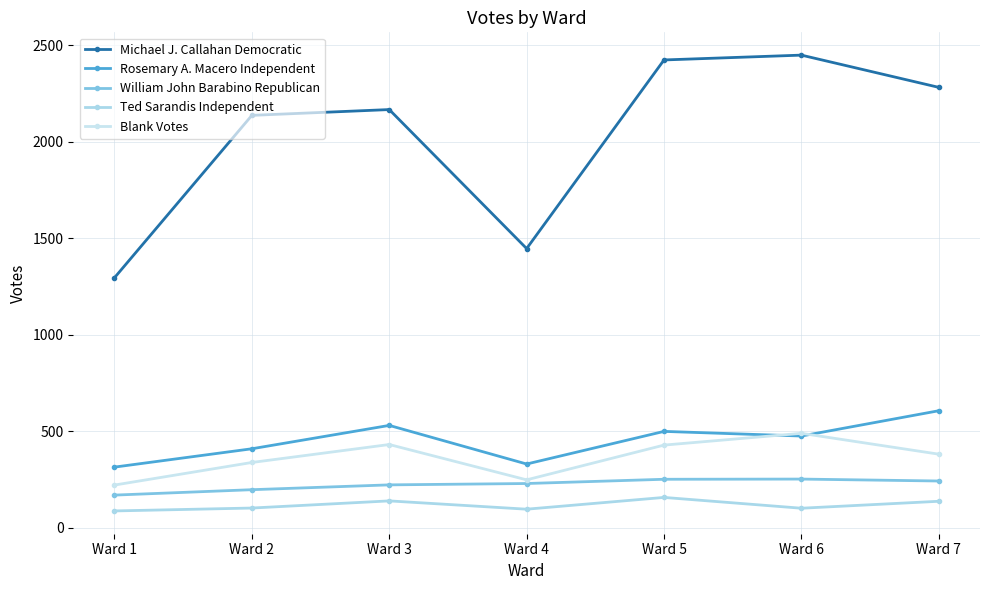

Count the number of data series in this chart.

5